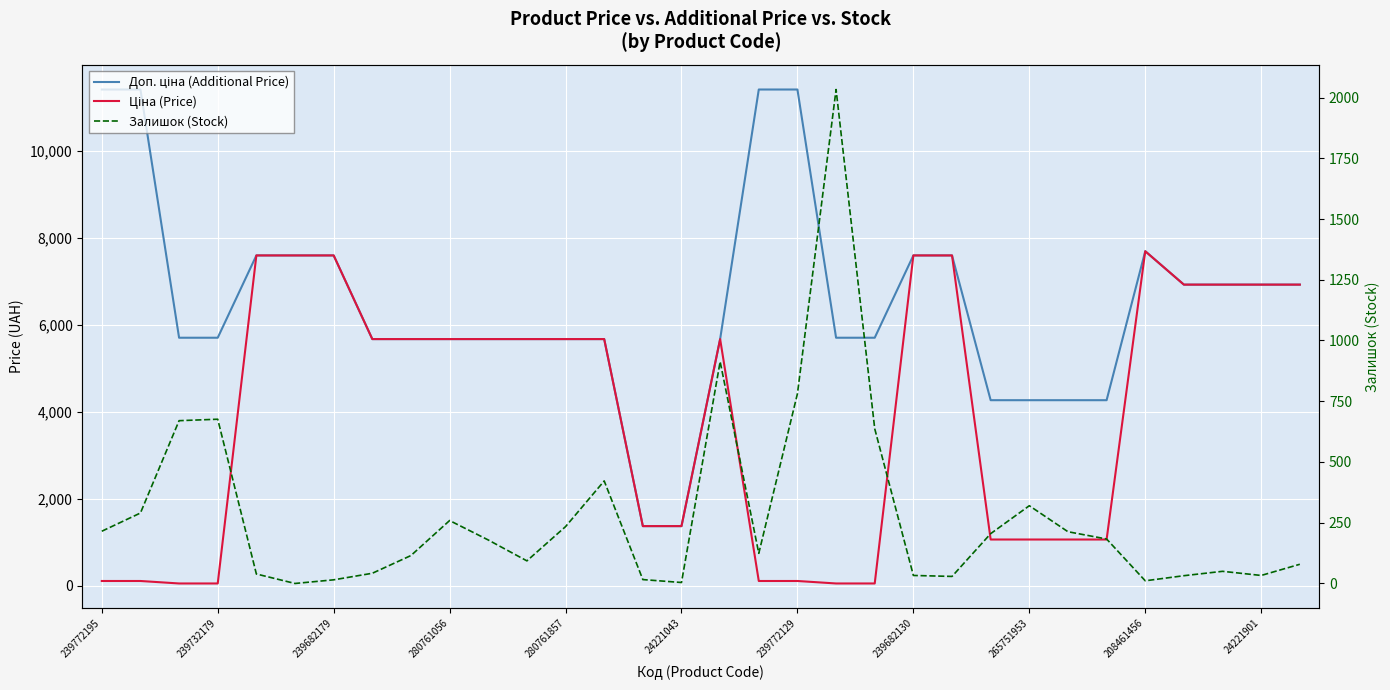

Count the number of categories in the chart.

32